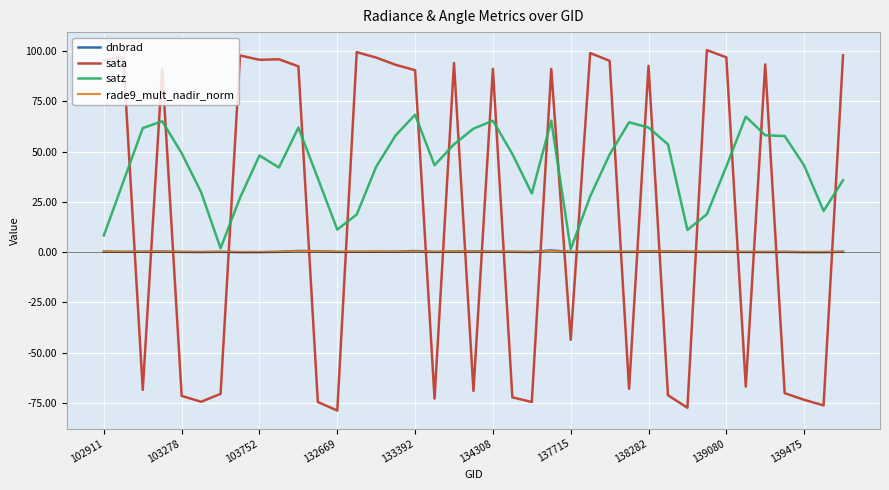

Which series has the largest range (max minus min)?

sata